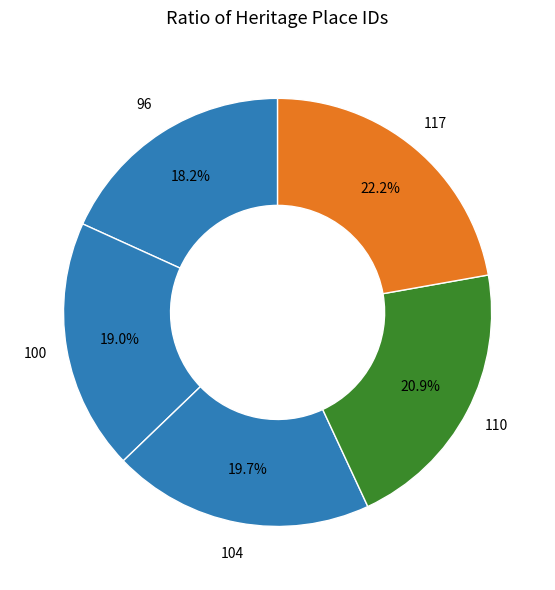

How many slices are in this pie chart?

5